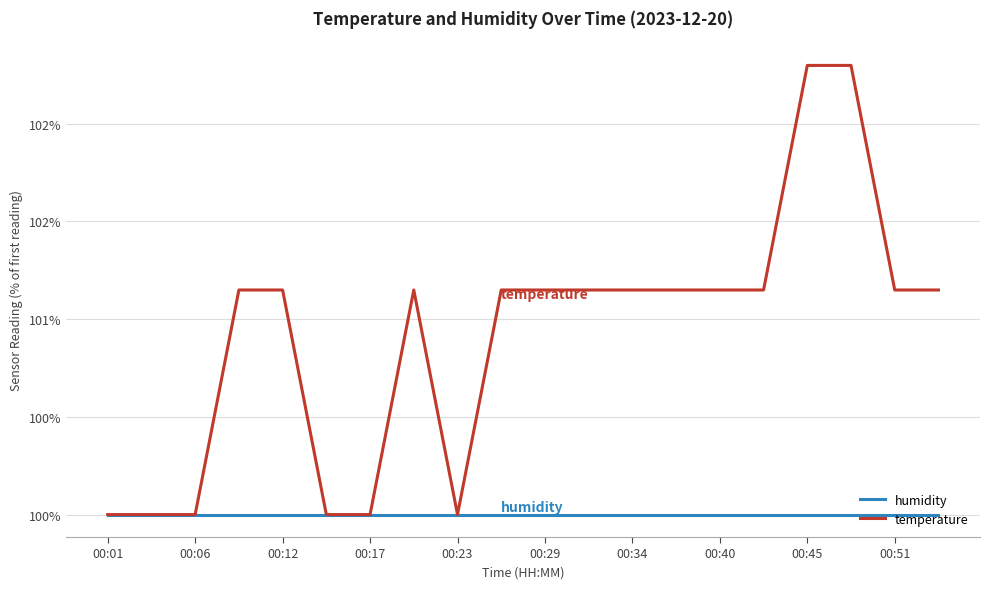

Is this an area chart (filled region under the line)?

No